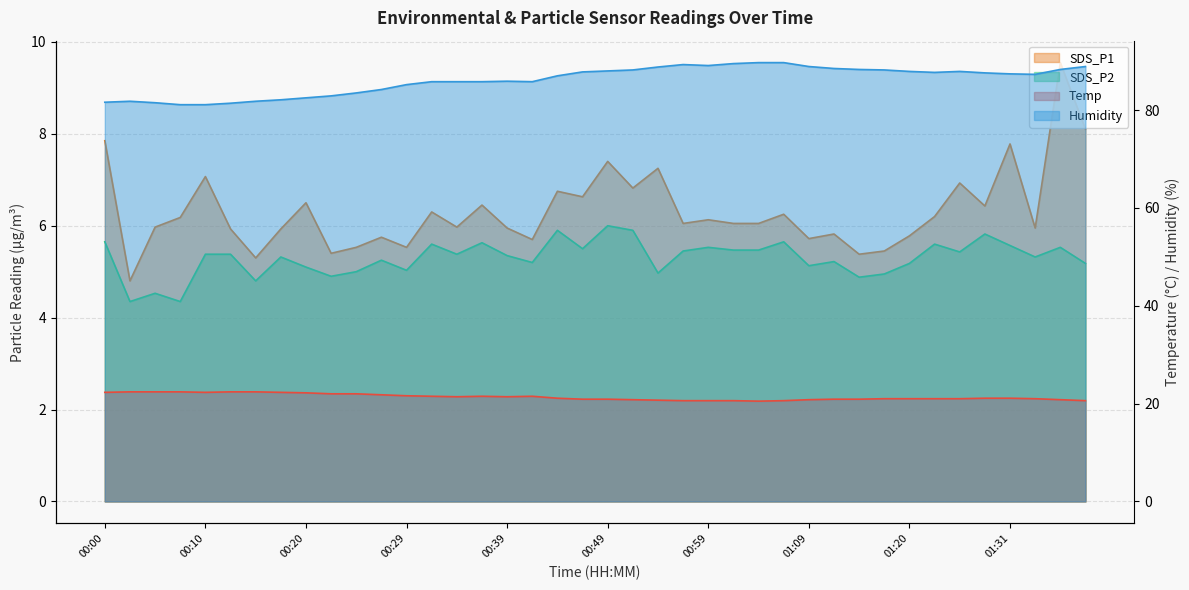

True or false: SDS_P1 and Humidity cross at least once.

False